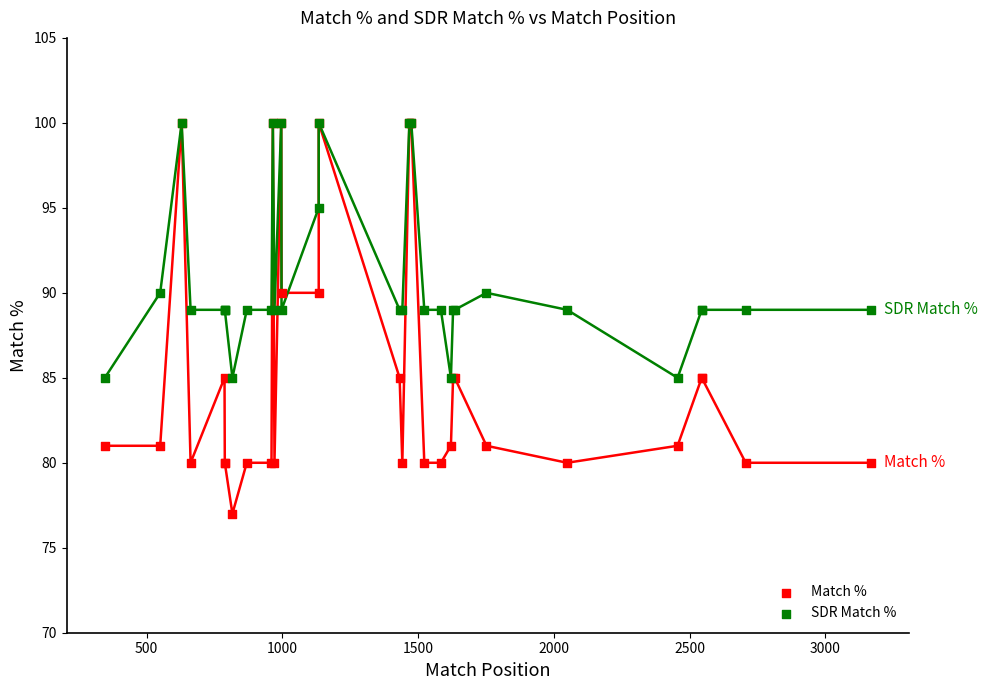

What are all the series names shown in the legend?

Match %, SDR Match %